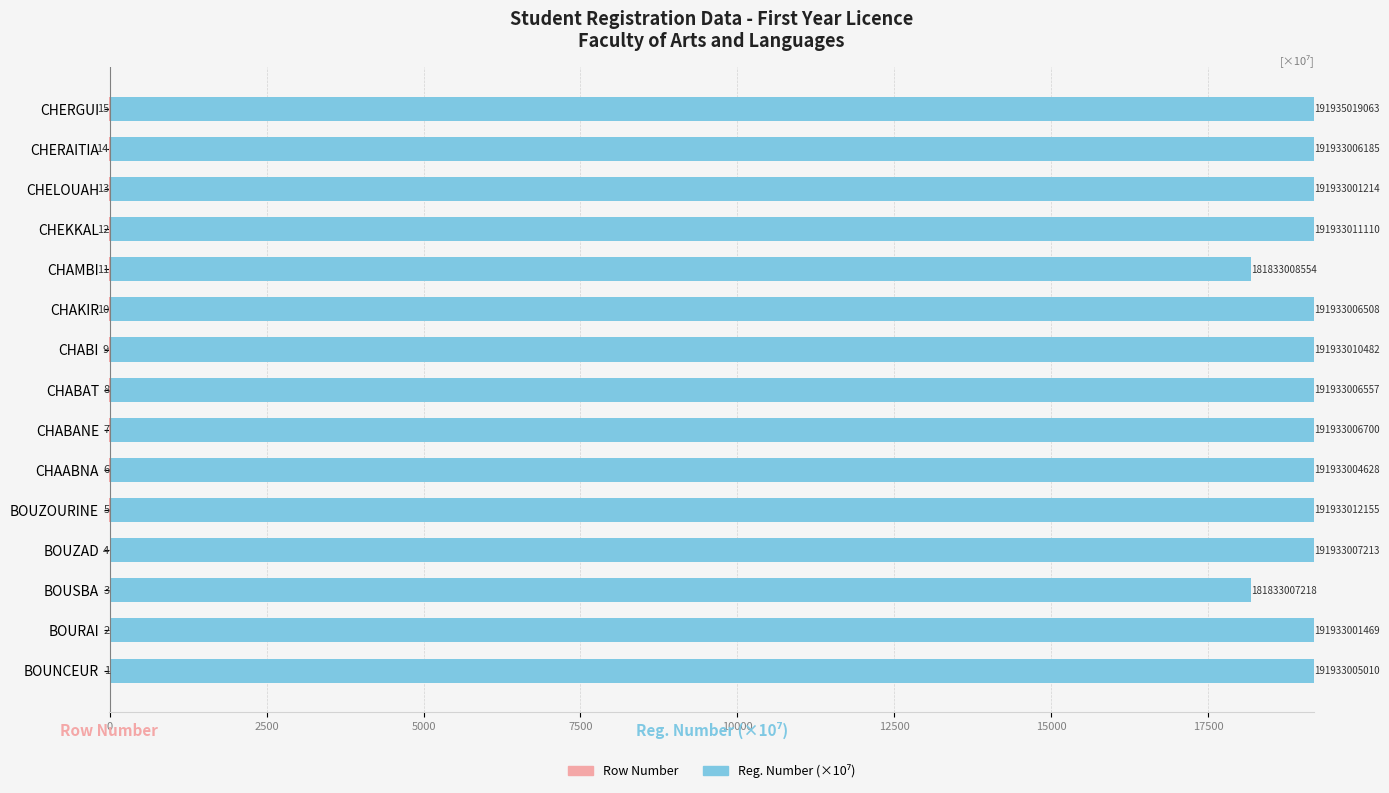

Does the chart contain stacked bars?

No